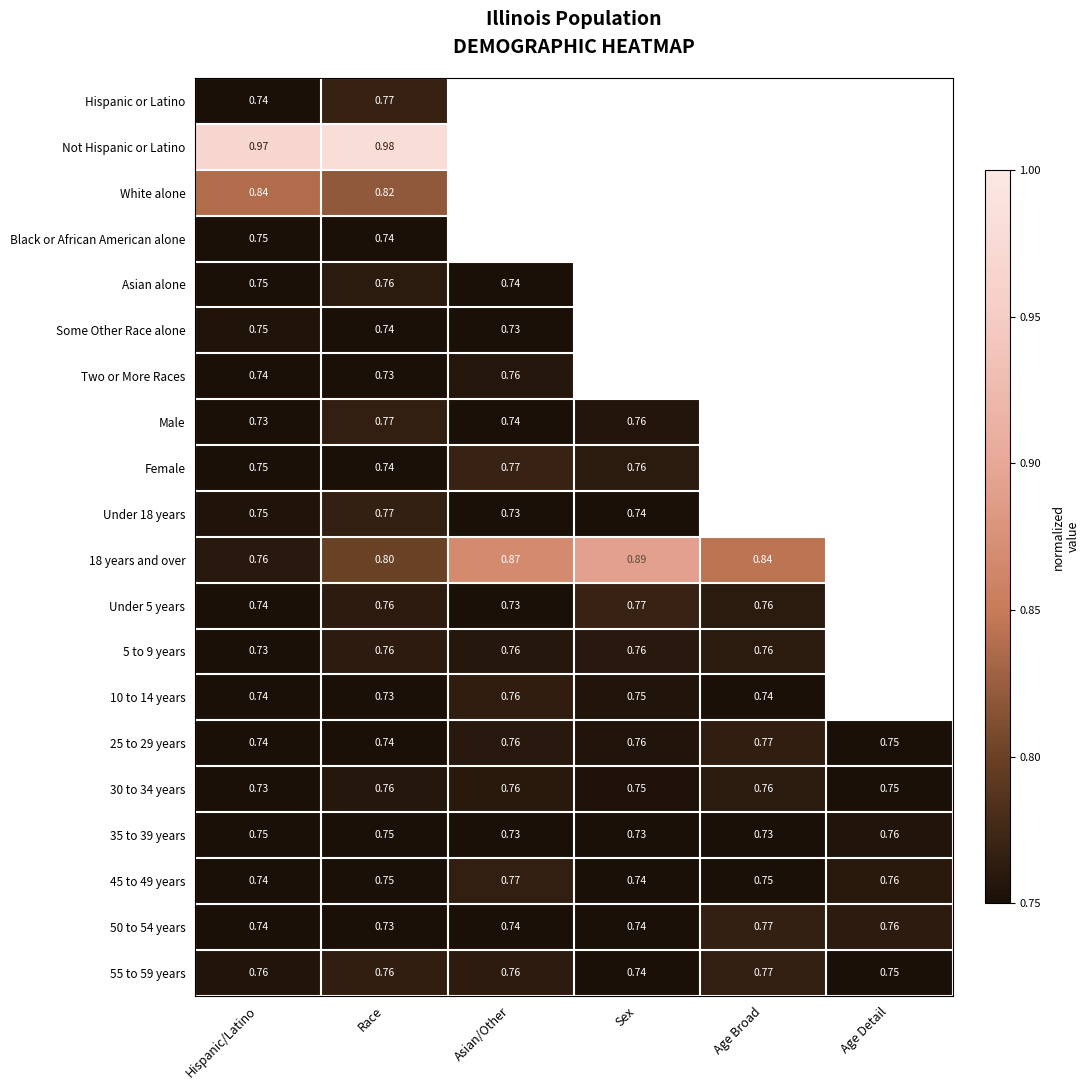

Is the value of Male at Asian/Other greater than the value of White alone at Race?

No